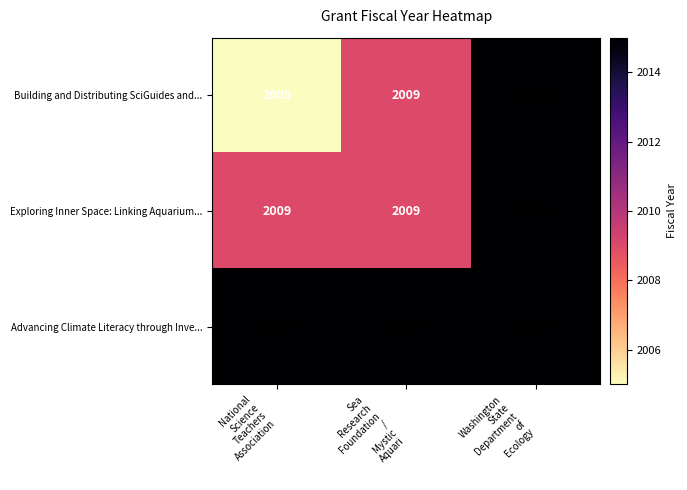

Which series has the largest total across all categories?

Advancing Climate Literacy through Inve...